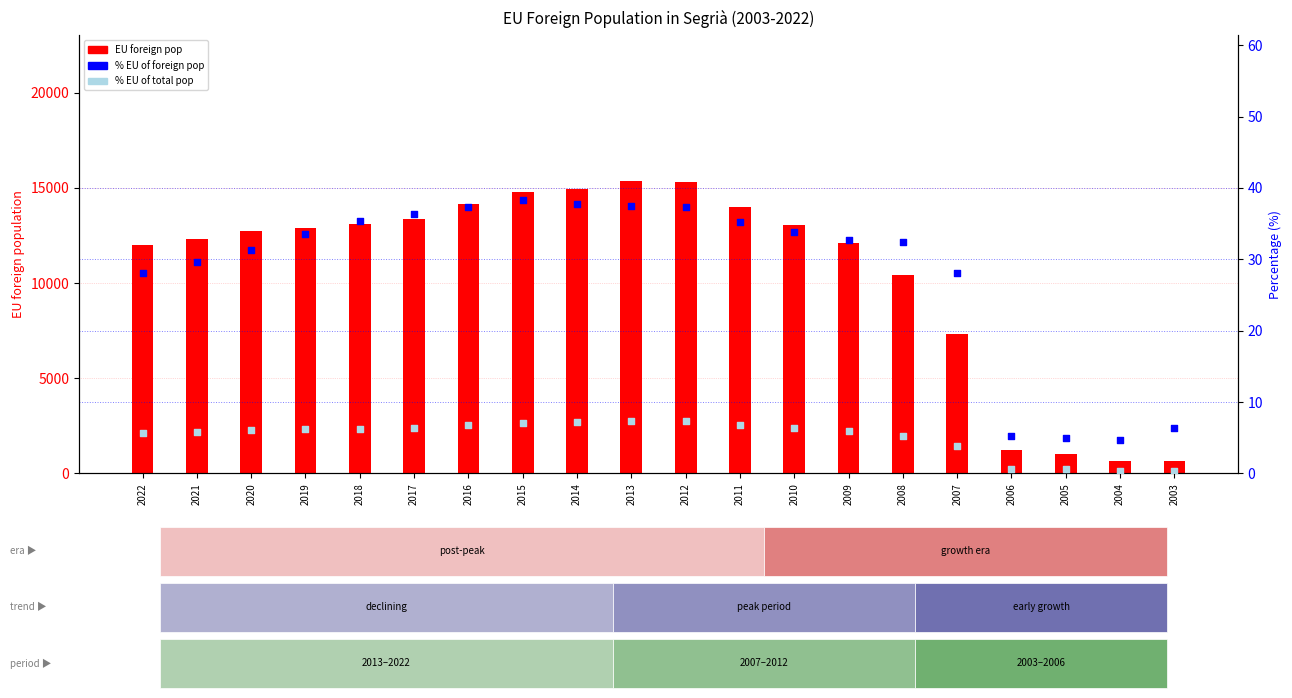

At which category is the sum across all series the highest?

2013